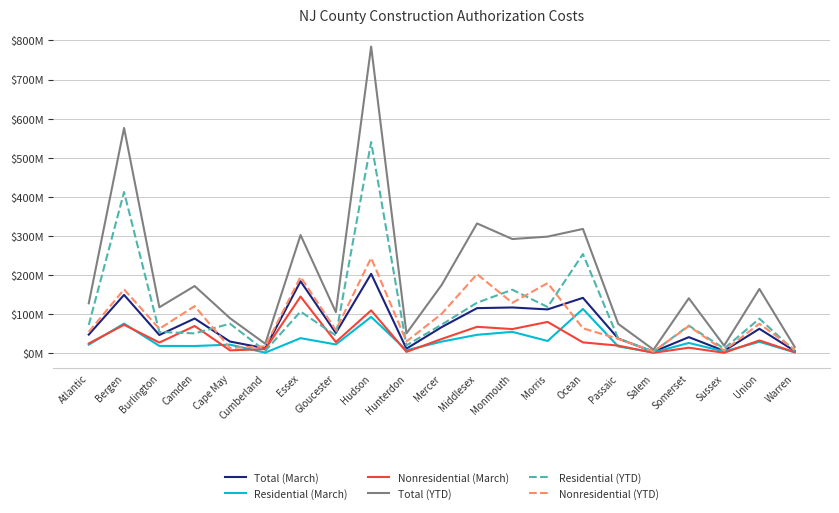

True or false: Total (YTD) has more than 0 interior local peaks.

True